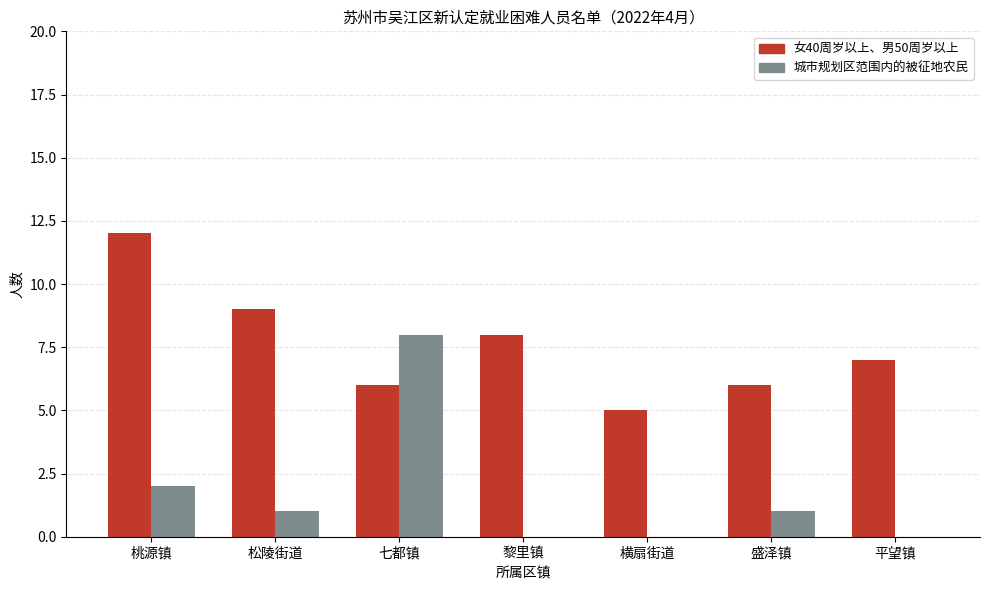

What is the difference between the 城市规划区范围内的被征地农民 values at 平望镇 and 桃源镇?

2